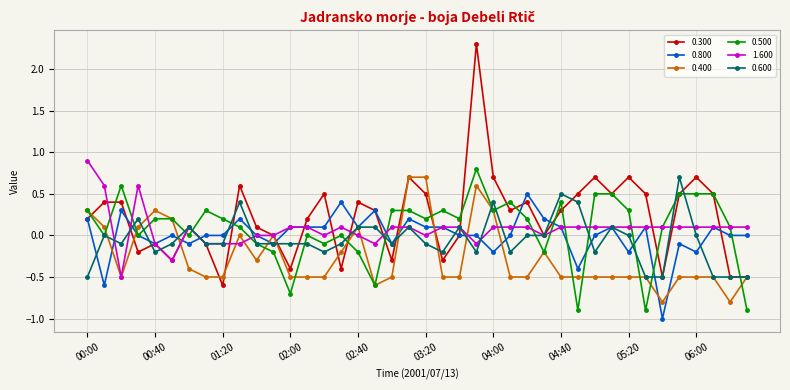

What is the minimum value for 0.400?

-0.8